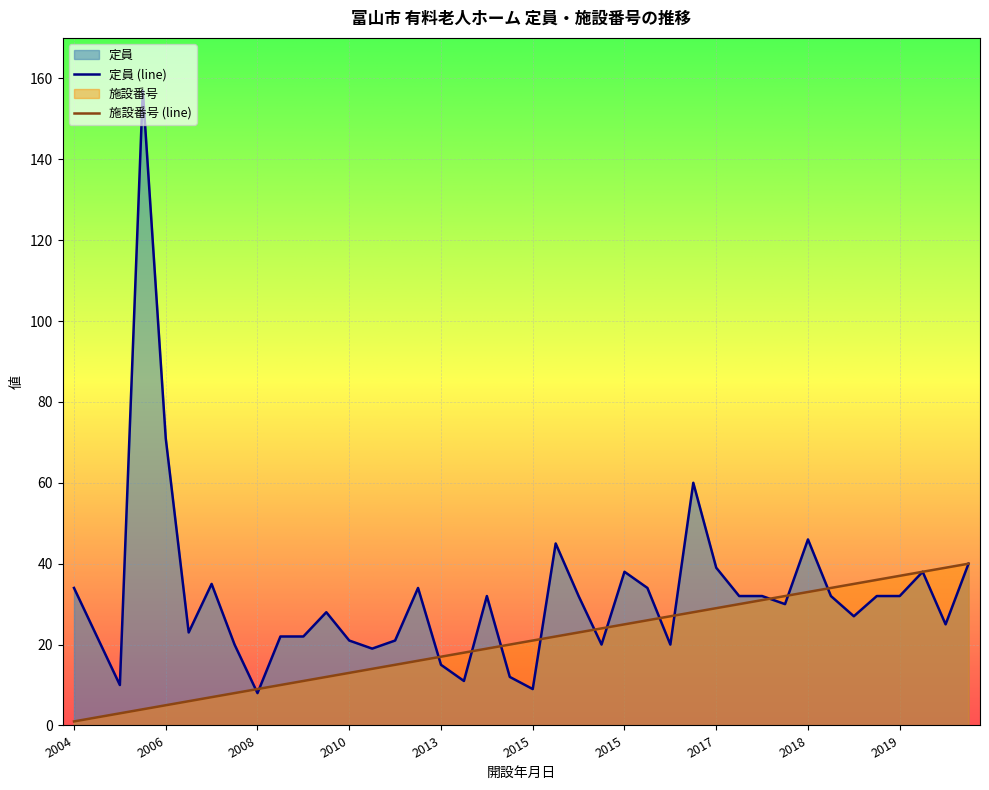

Is the value of 定員 at 2012 greater than the value of 施設番号 at 2019?

No